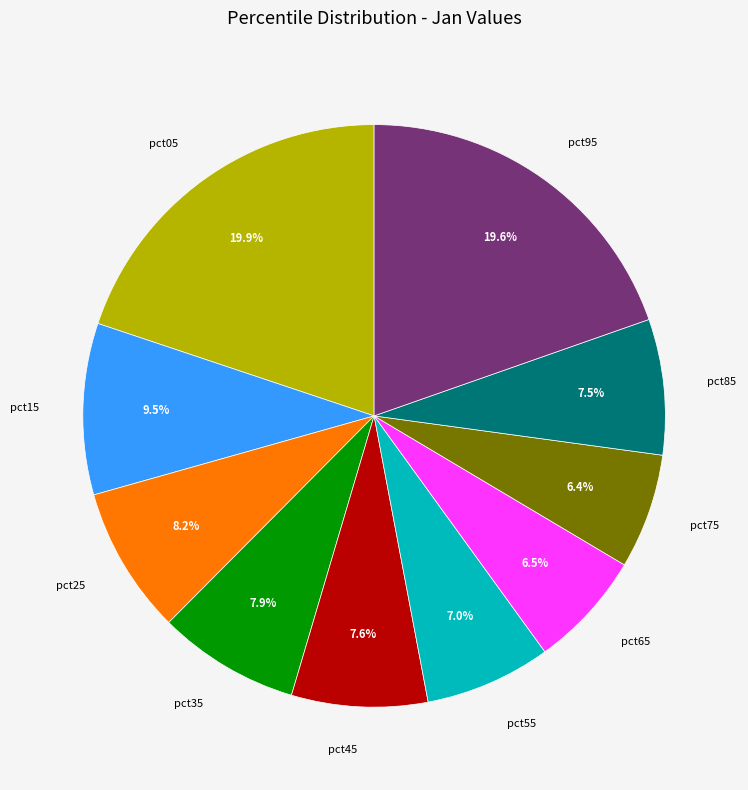

Count the number of slices in the pie.

10